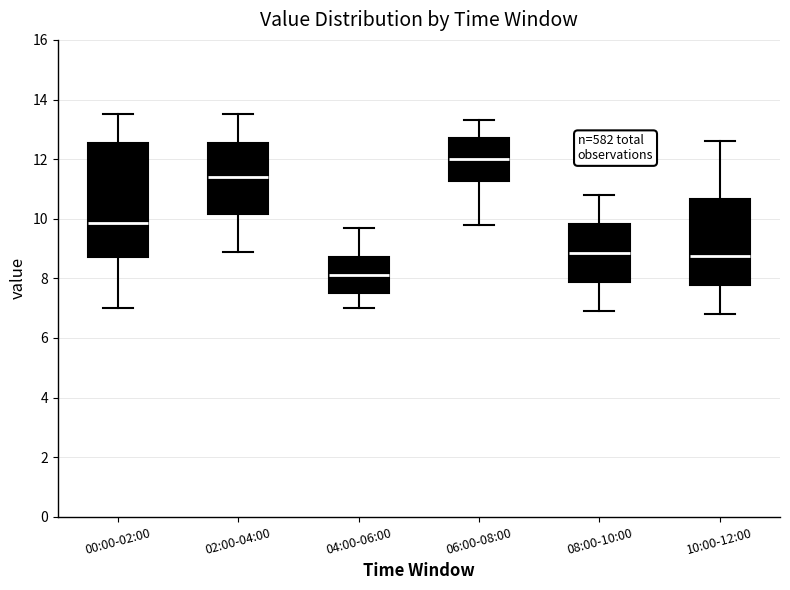

Reading left to right, transcribe this box plot: for each box, give where its median line is, the range the box spans, and where its two whiskers end, as read against the y-axis. The values are not printed on the chart, so give them approximately, as read against the axis.

00:00-02:00: median 9.8, box 8.8 to 12.6, whiskers 7.0 to 13.6
02:00-04:00: median 11.4, box 10.2 to 12.6, whiskers 9.0 to 13.6
04:00-06:00: median 8.2, box 7.6 to 8.8, whiskers 7.0 to 9.8
06:00-08:00: median 12.0, box 11.2 to 12.8, whiskers 9.8 to 13.4
08:00-10:00: median 8.8, box 7.8 to 9.8, whiskers 7.0 to 10.8
10:00-12:00: median 8.8, box 7.8 to 10.6, whiskers 6.8 to 12.6